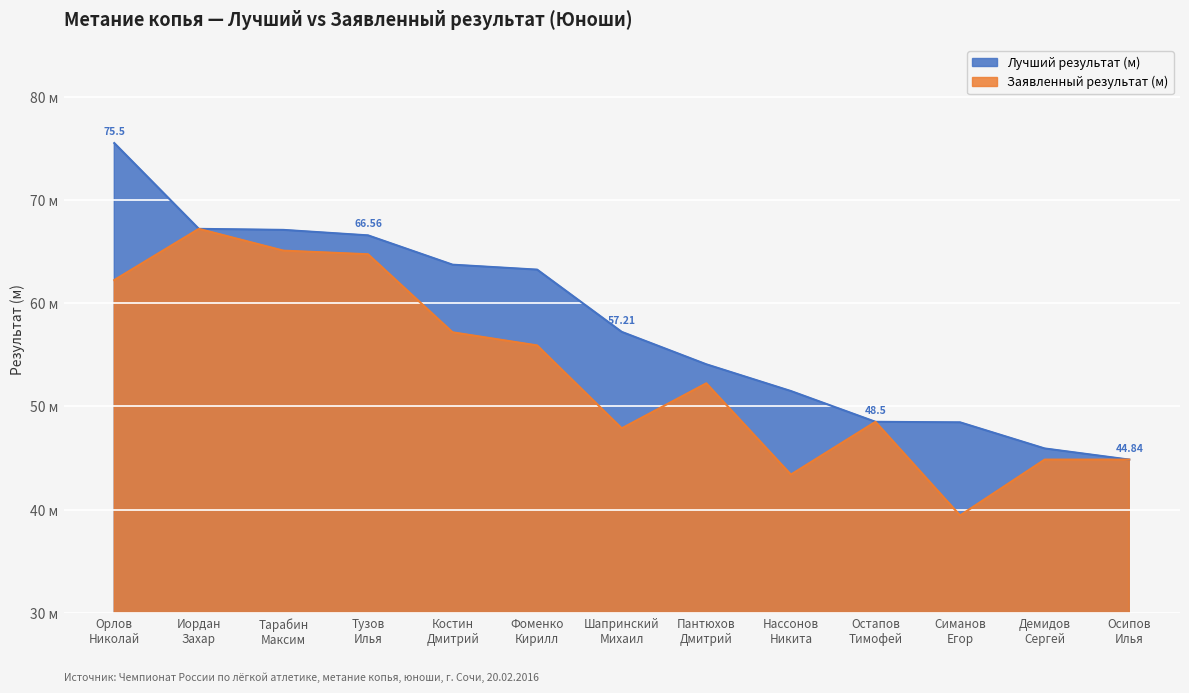

True or false: Заявленный результат (м) and Лучший результат (м) intersect in this chart.

False